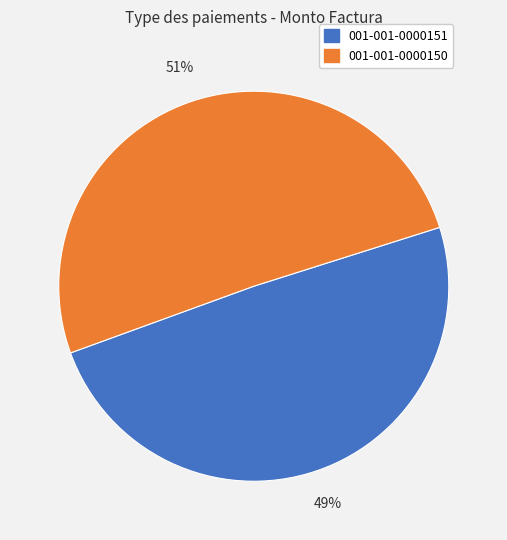

To the nearest percent, what is the average slice percentage?

50%